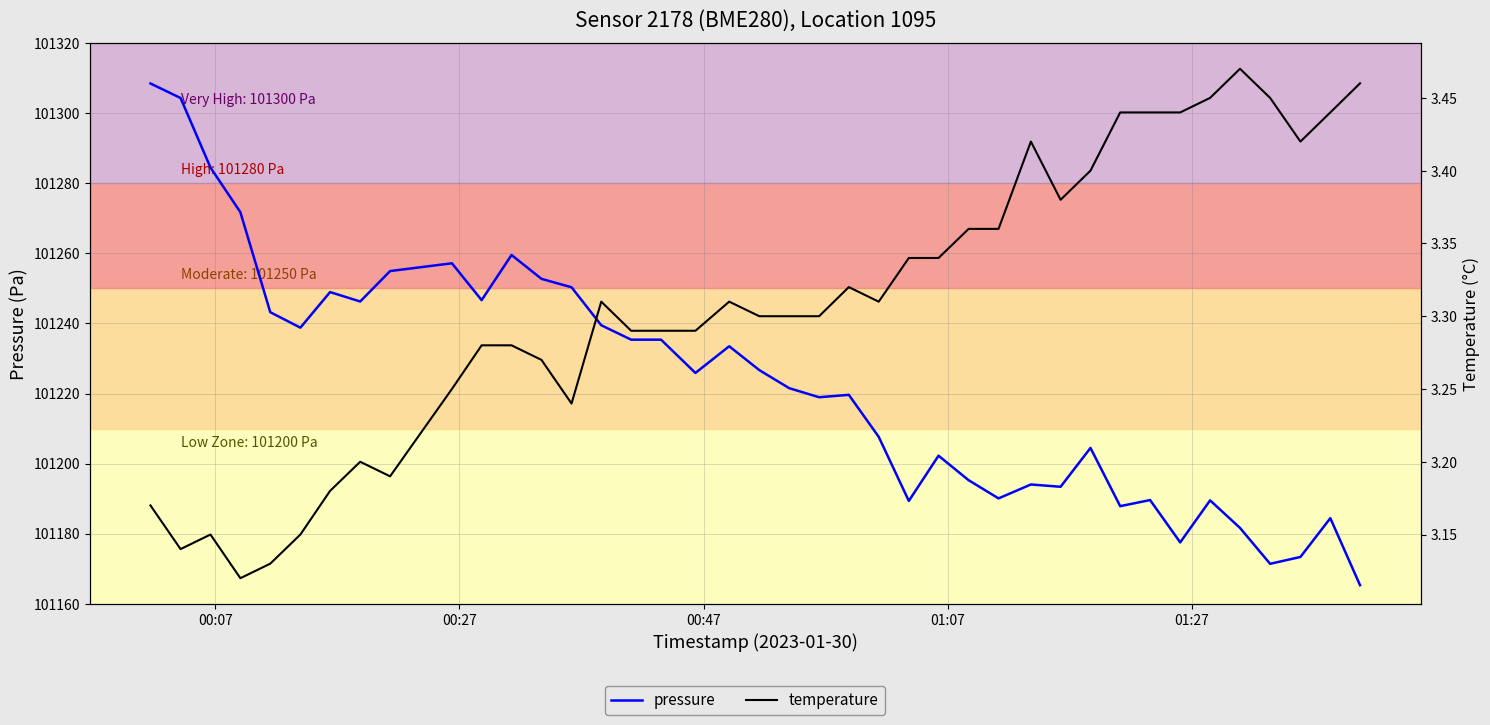

Which series has the widest spread of values?

pressure